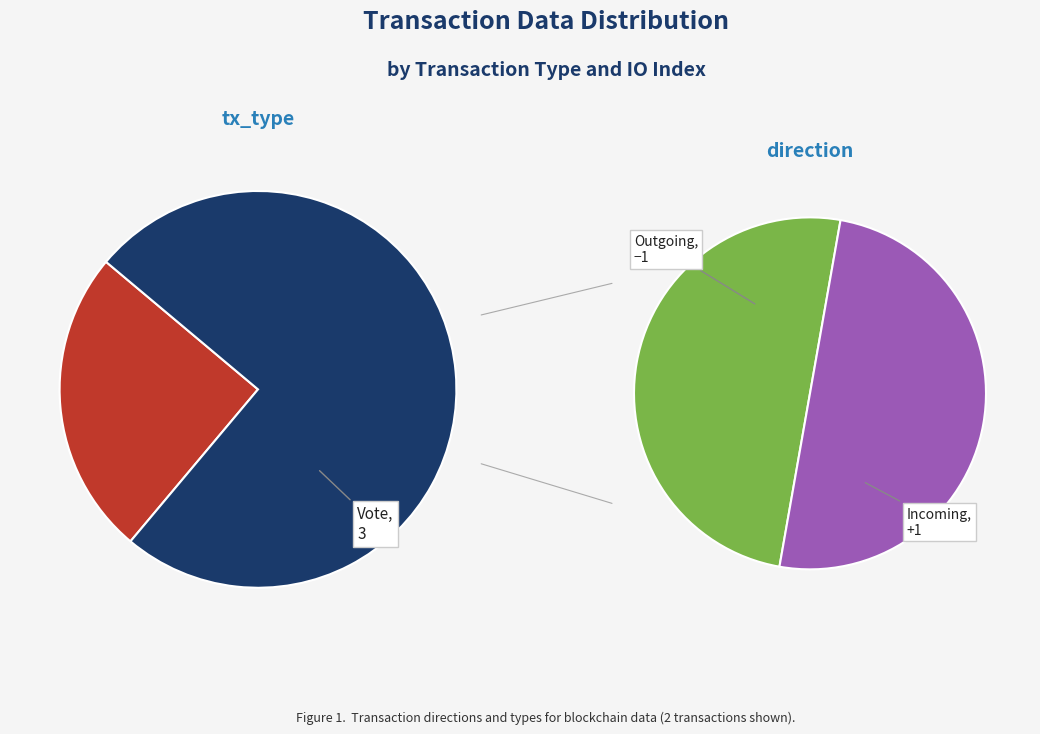

What is the smallest slice in the pie chart?

Regular